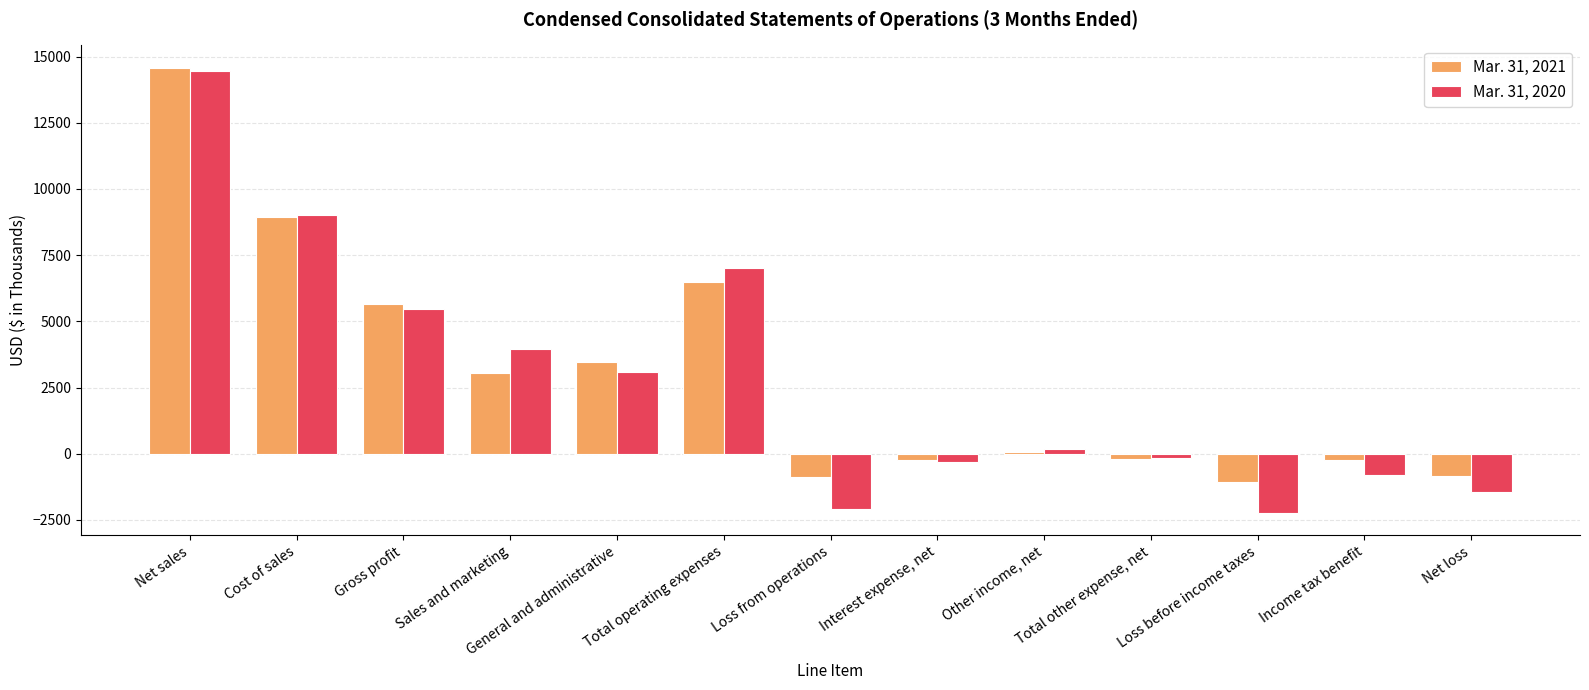

At which label does Mar. 31, 2020 reach its peak?

Net sales